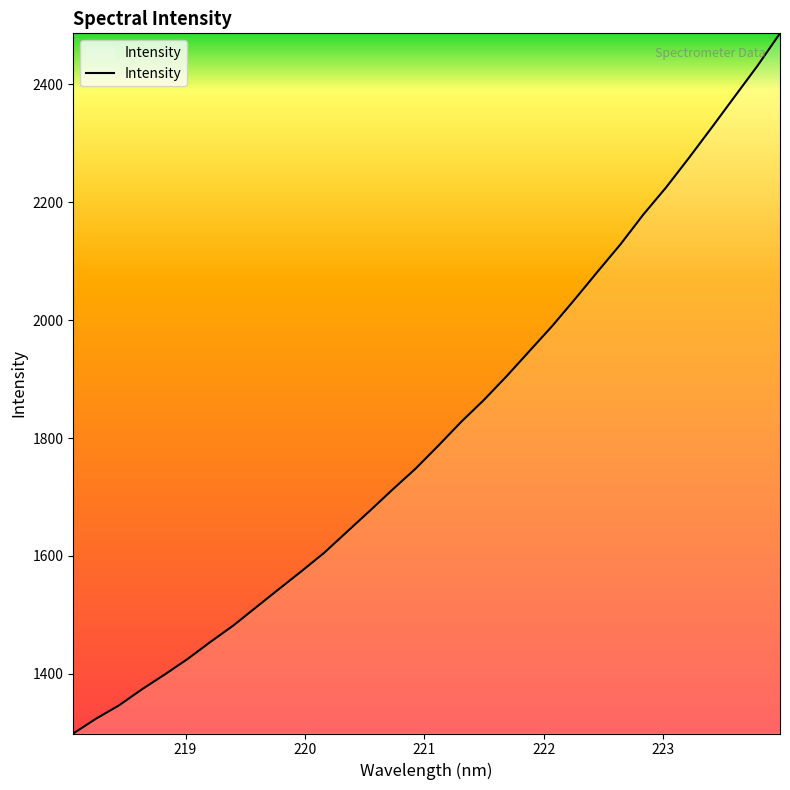

What is the greatest value displayed?

2486.6